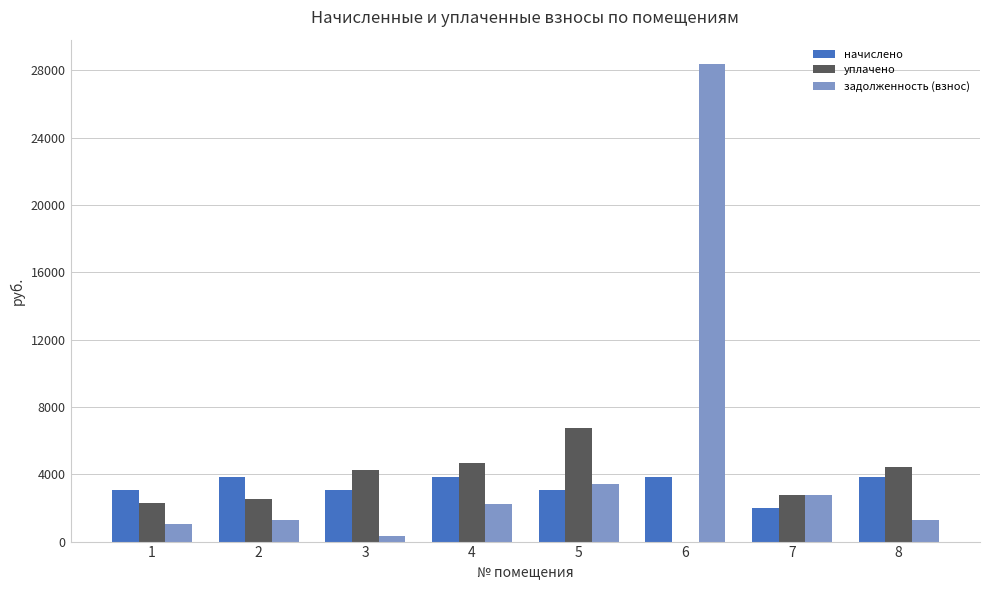

Where does the начислено series first go above 3823?

2